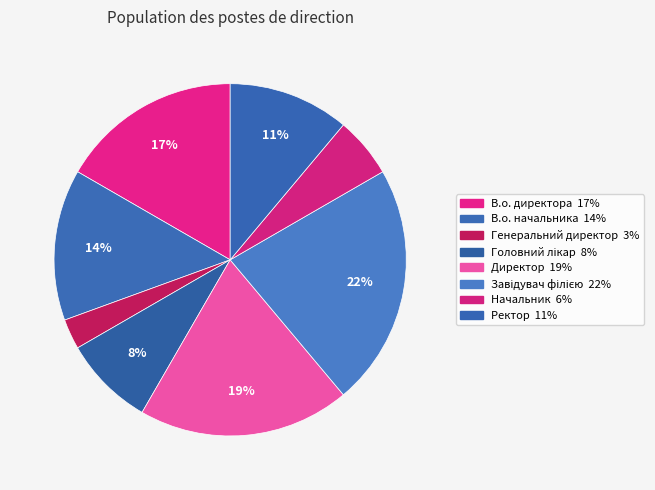

How many slices are in this pie chart?

8